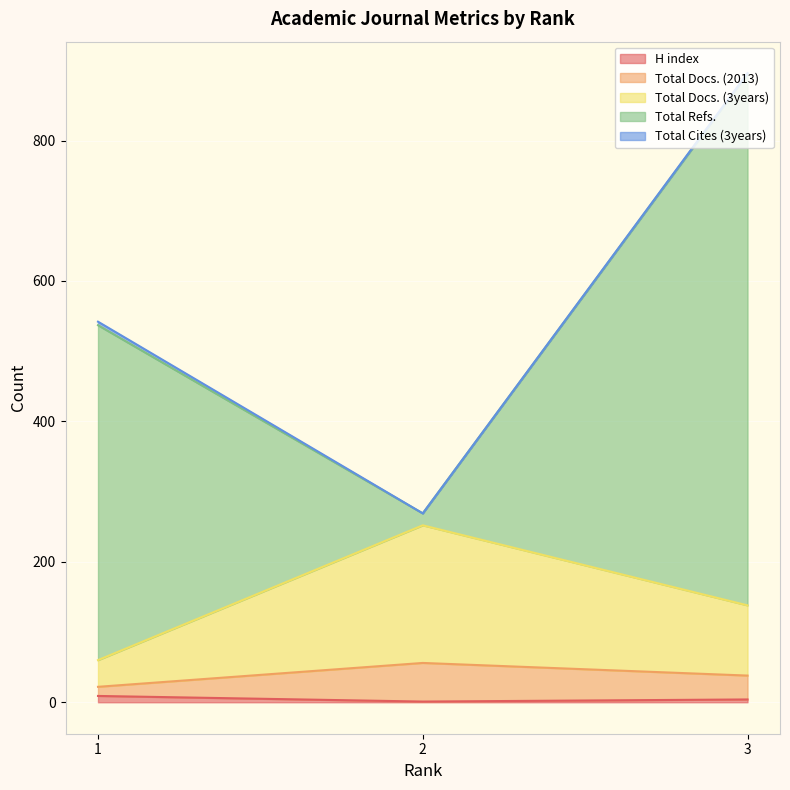

What is the minimum value for Total Docs. (2013)?

22